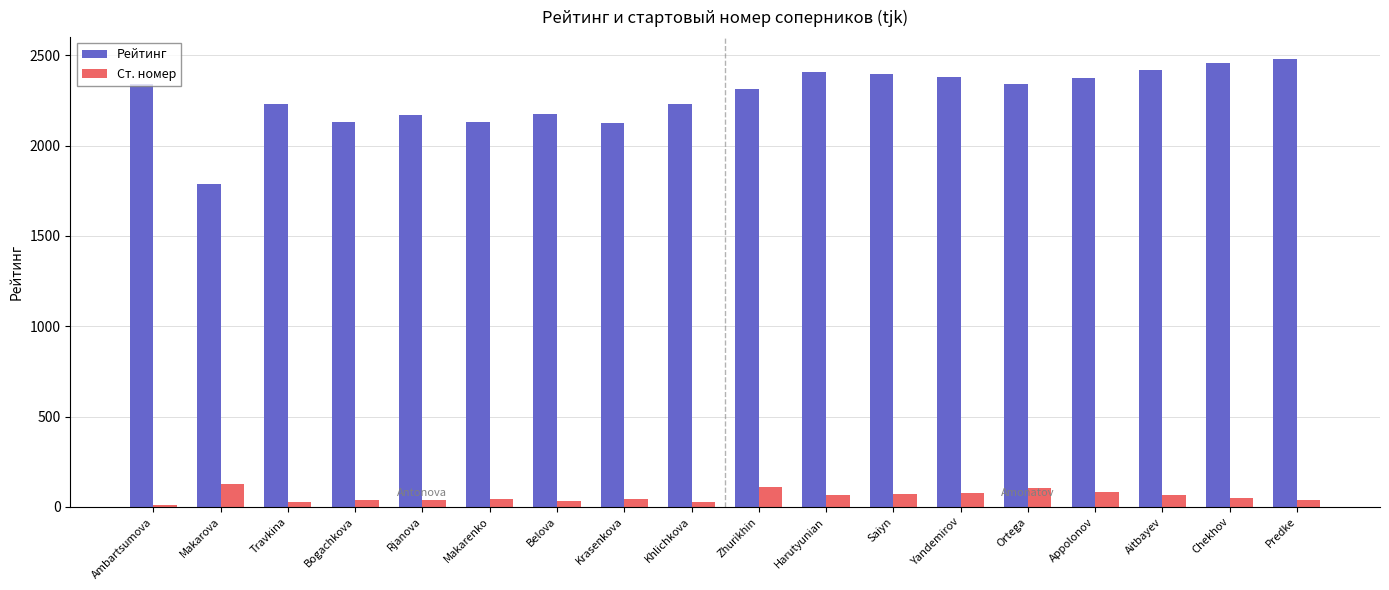

Is the value of Рейтинг at Krasenkova greater than the value of Ст. номер at Ortega?

Yes